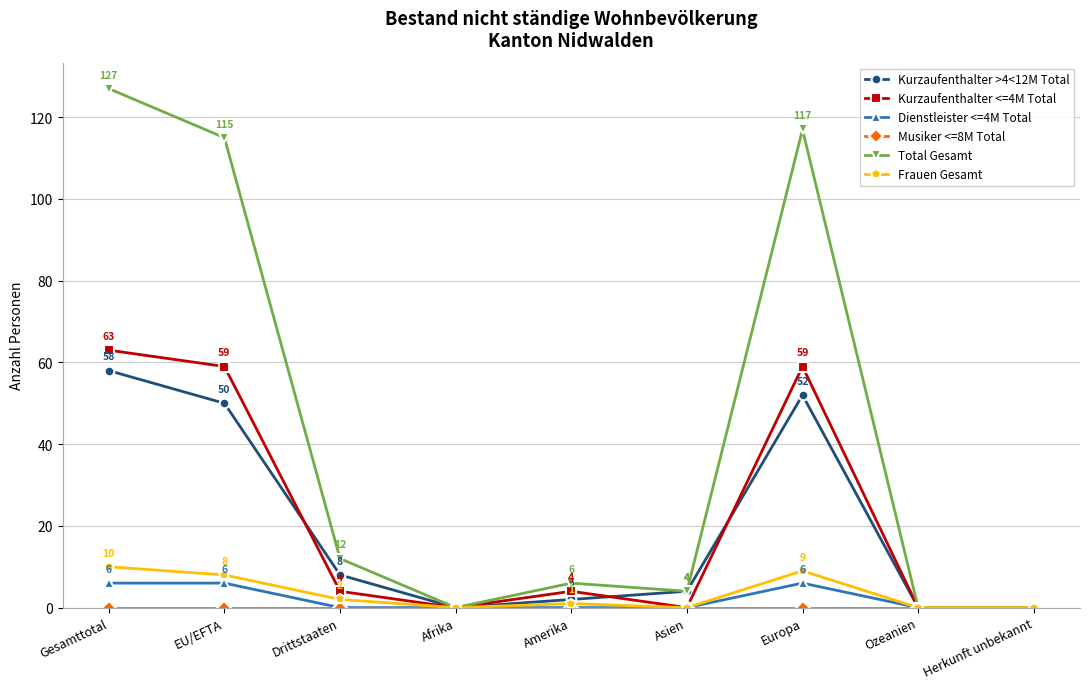

Which series has the widest spread of values?

Total Gesamt